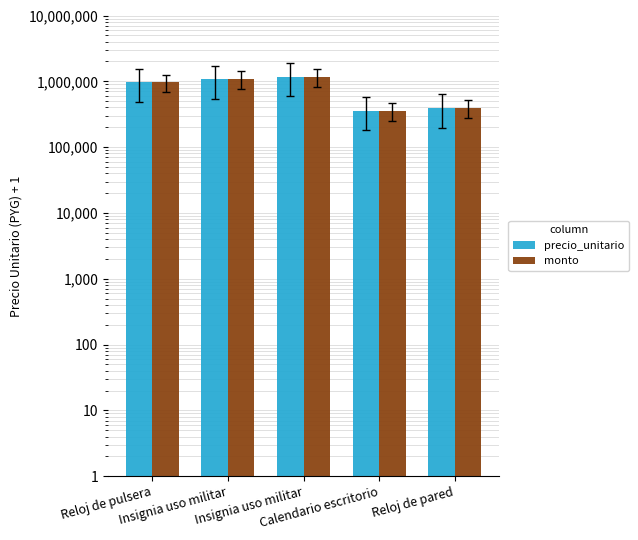

What is the difference between the maximum and minimum values in the precio_unitario series?

823000